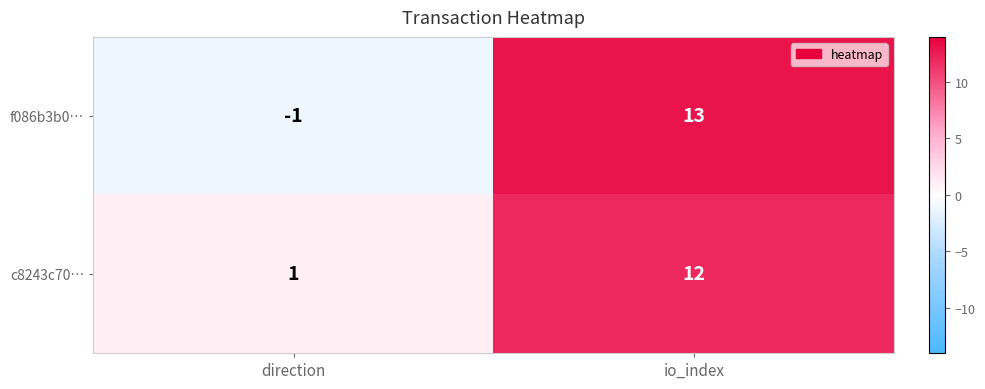

Reading left to right, transcribe all the data shown in this chart.

f086b3b0…: -1	13
c8243c70…: 1	12